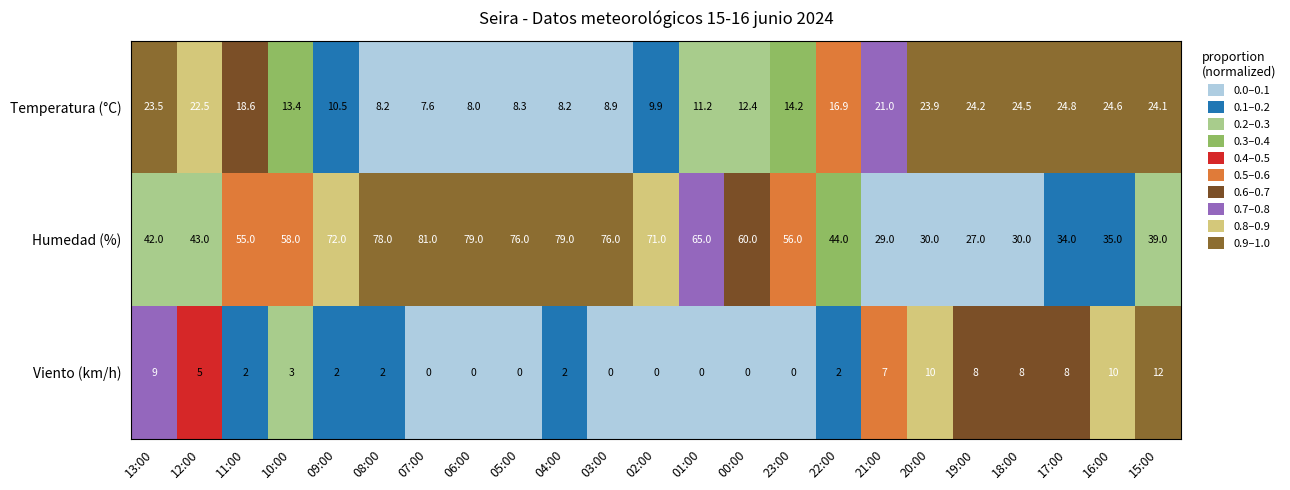

The Viento (km/h) series shows 0.0 at 07:00. True or false?

True